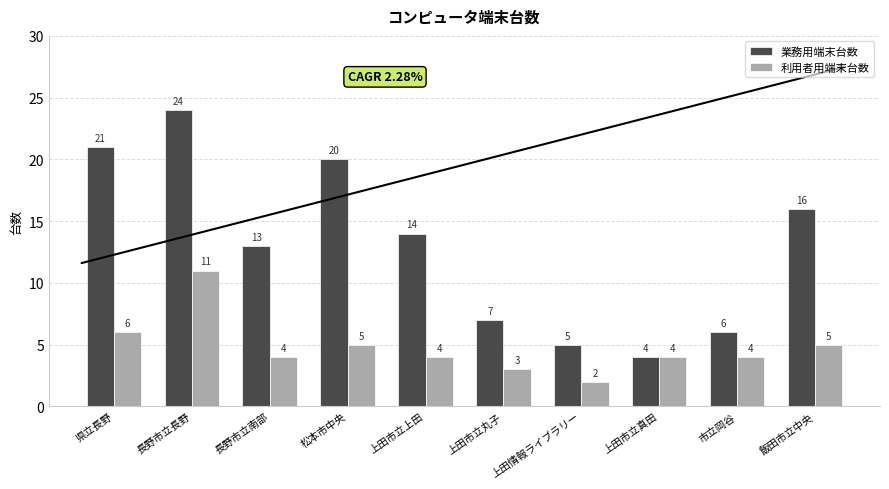

Reading left to right, extract all data points from this chart.

業務用端末台数: 21	24	13	20	14	7	5	4	6	16
利用者用端末台数: 6	11	4	5	4	3	2	4	4	5